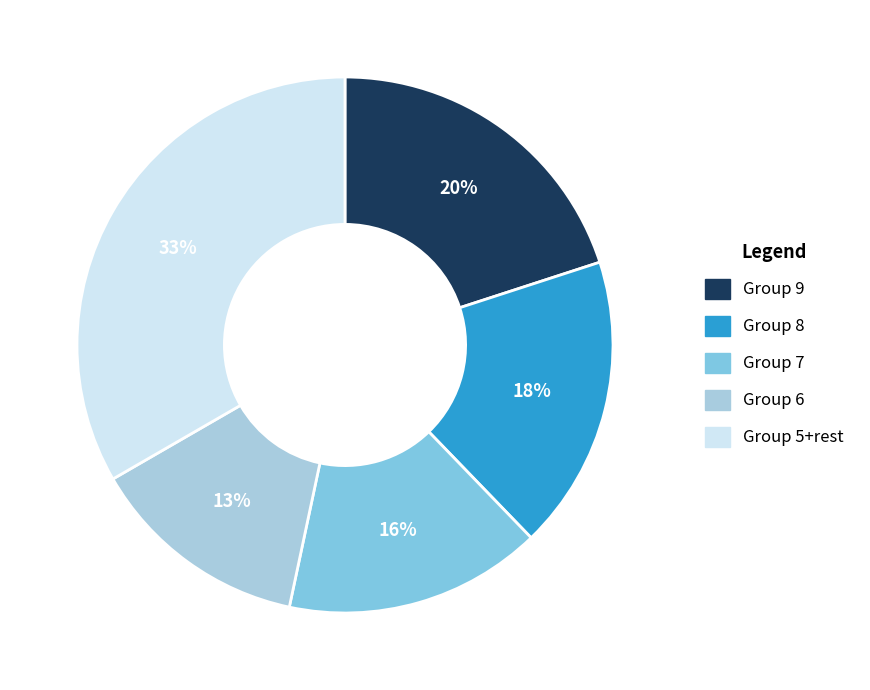

Is there any slice that represents more than half of the pie?

No